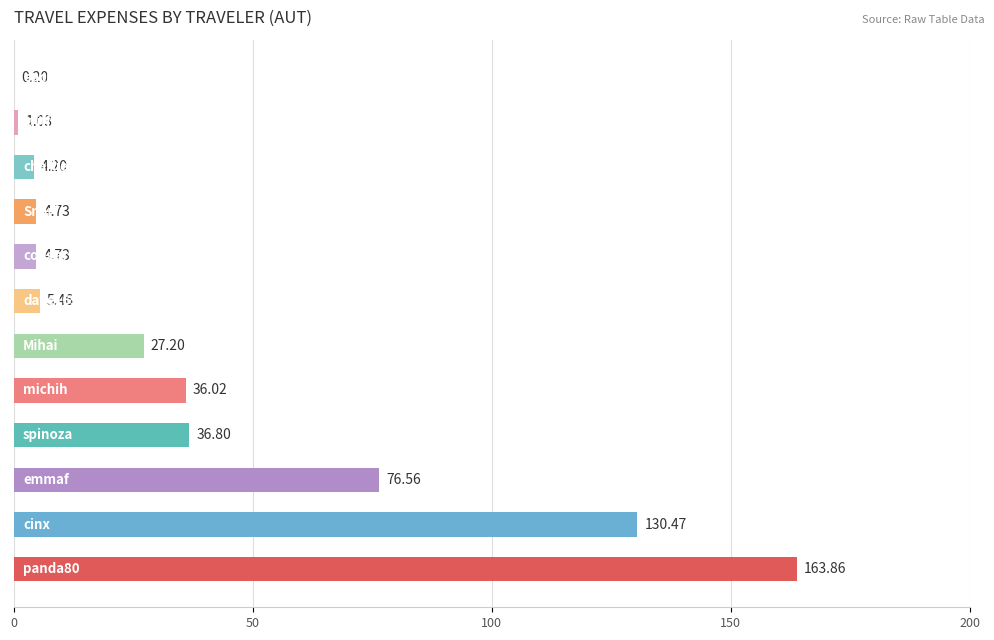

What is the sum of all values?

491.3